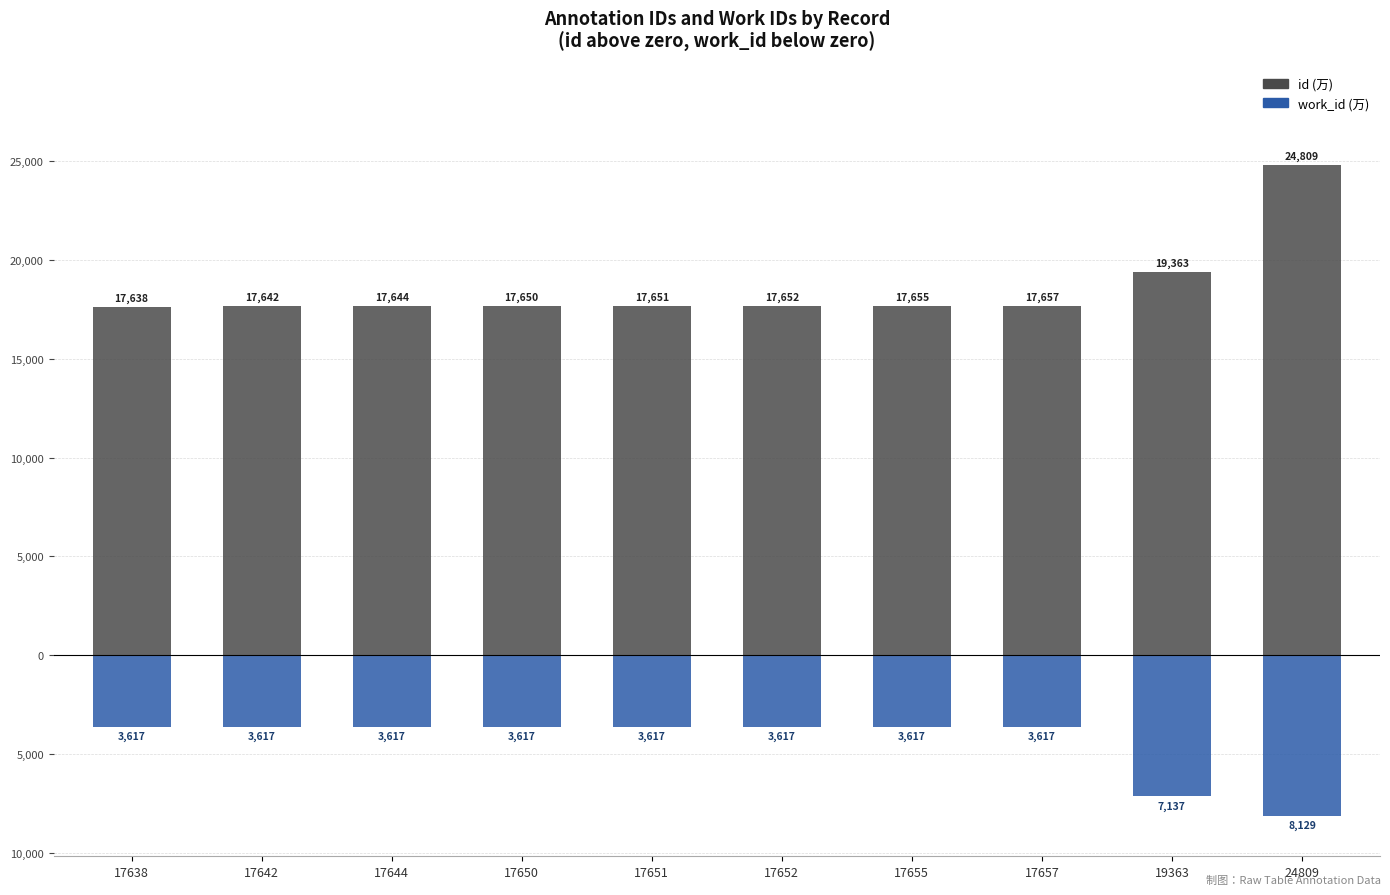

At which label does id reach its minimum?

17638